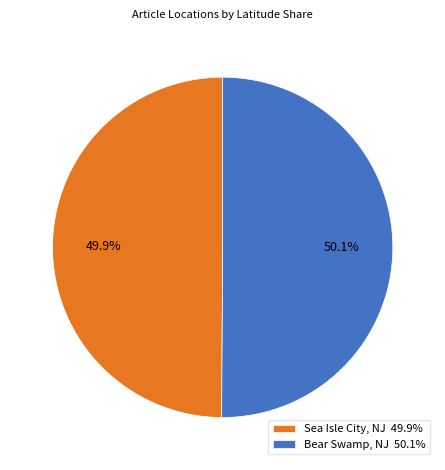

Does any single category account for the majority?

Yes